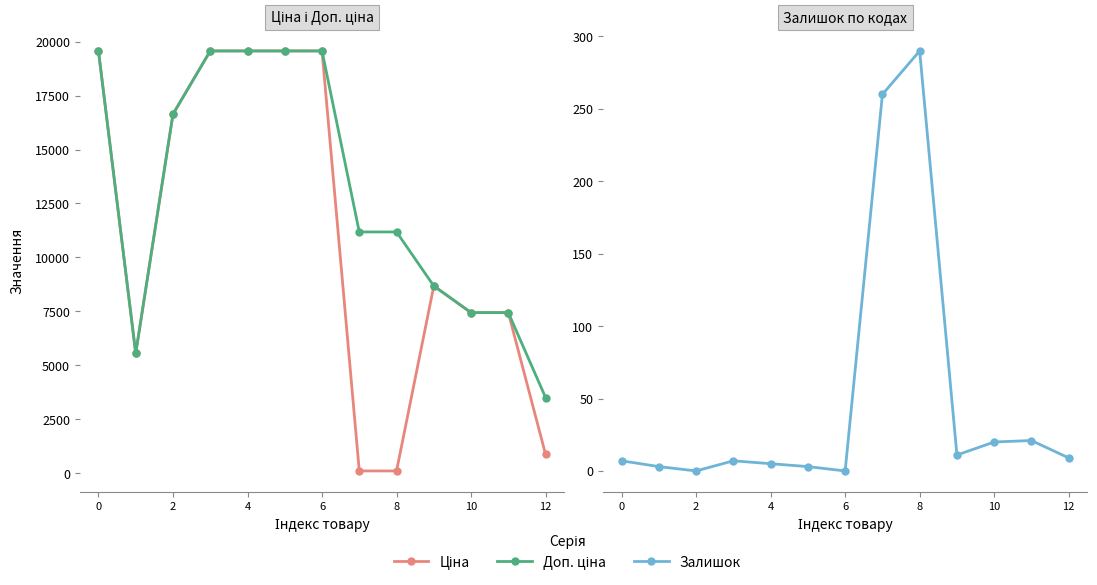

What is the lowest value of the Ціна series?

111.8